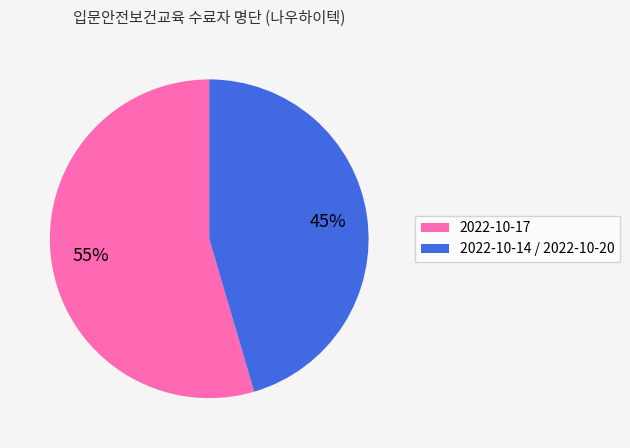

Count the number of slices in the pie.

2